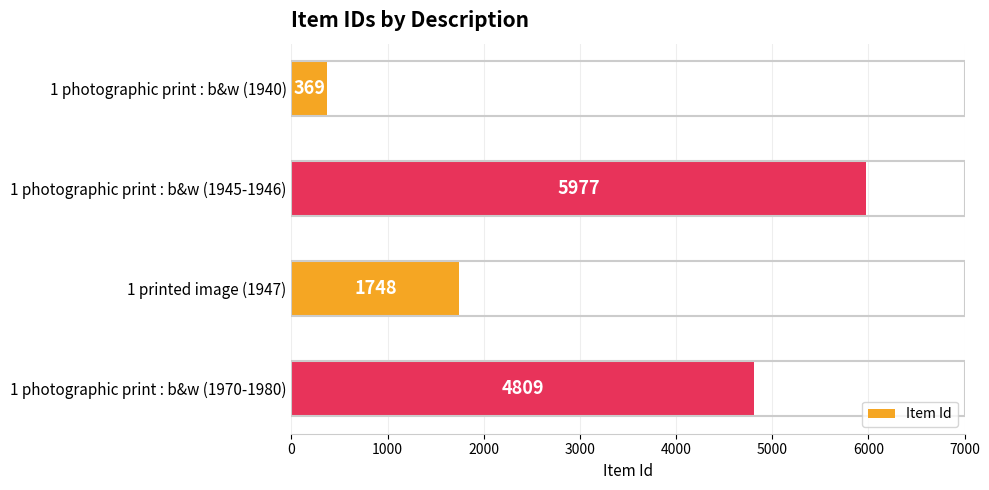

What is the average value?

3226